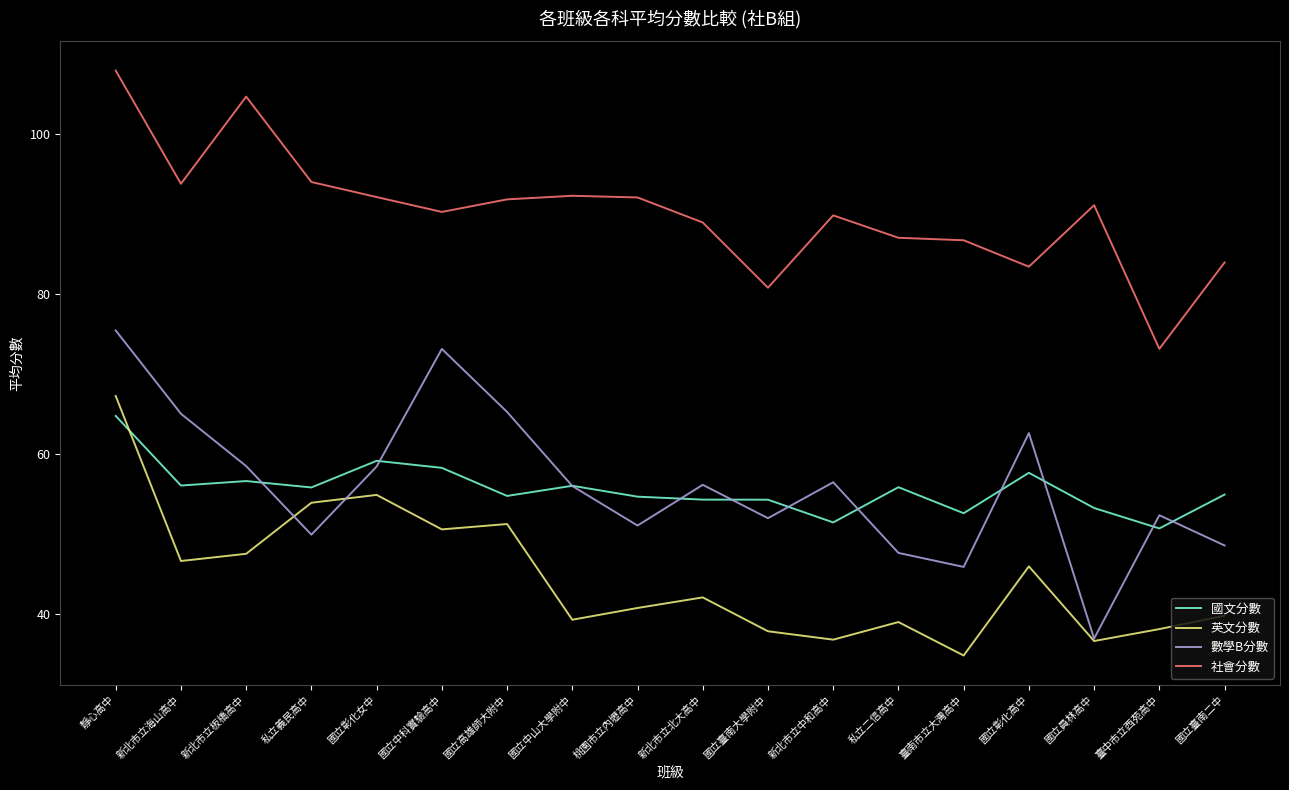

What is the total value across all series at 新北市立海山高中?

261.4